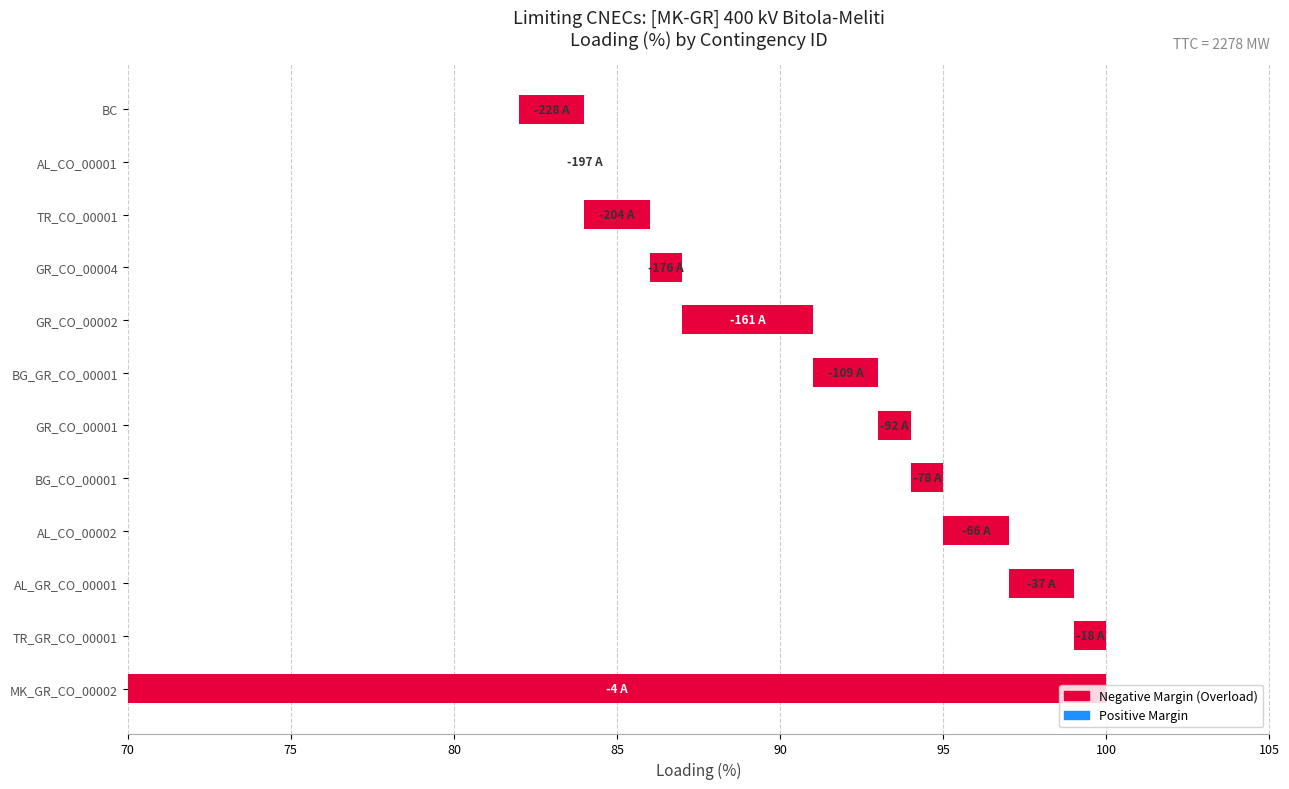

Are the bars horizontal?

Yes